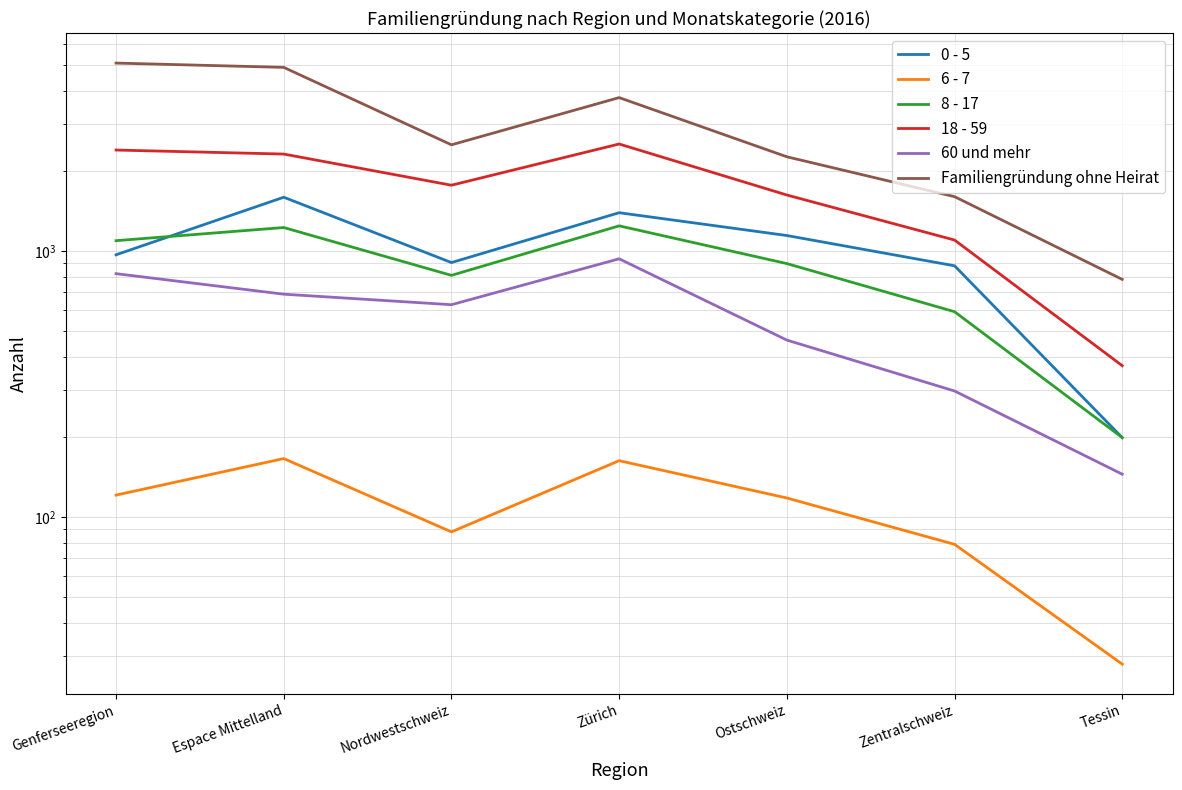

True or false: 18 - 59 and Familiengründung ohne Heirat cross at least once.

False